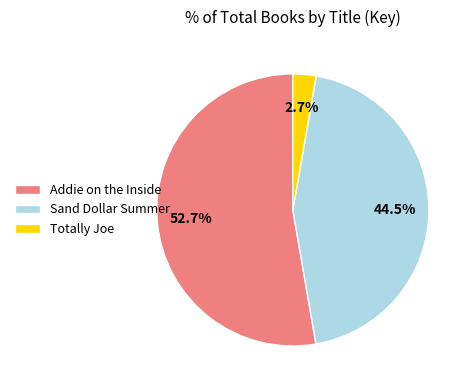

Rank the categories by value from lowest to highest.

Totally Joe, Sand Dollar Summer, Addie on the Inside